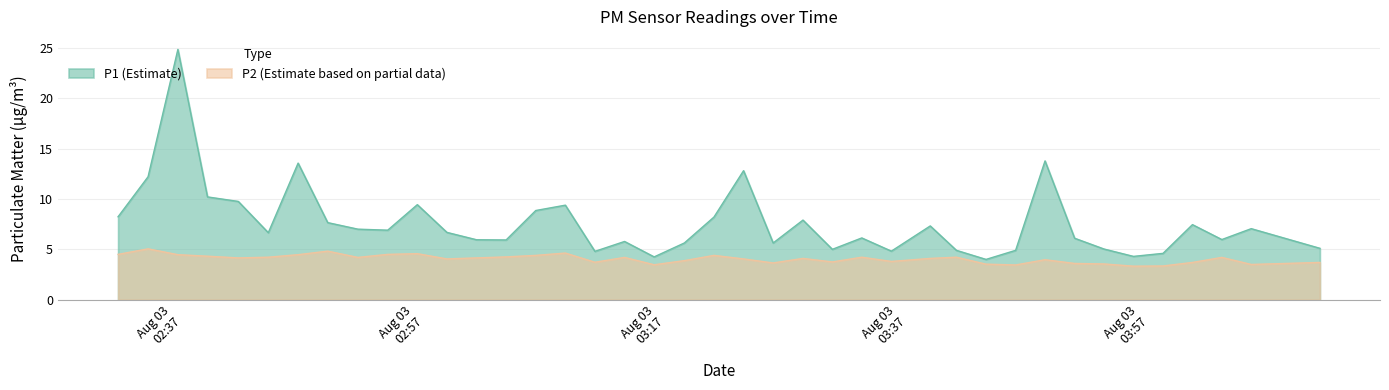

True or false: P2 has a value of 6.4 at 2022-08-03T04:00:35.

False